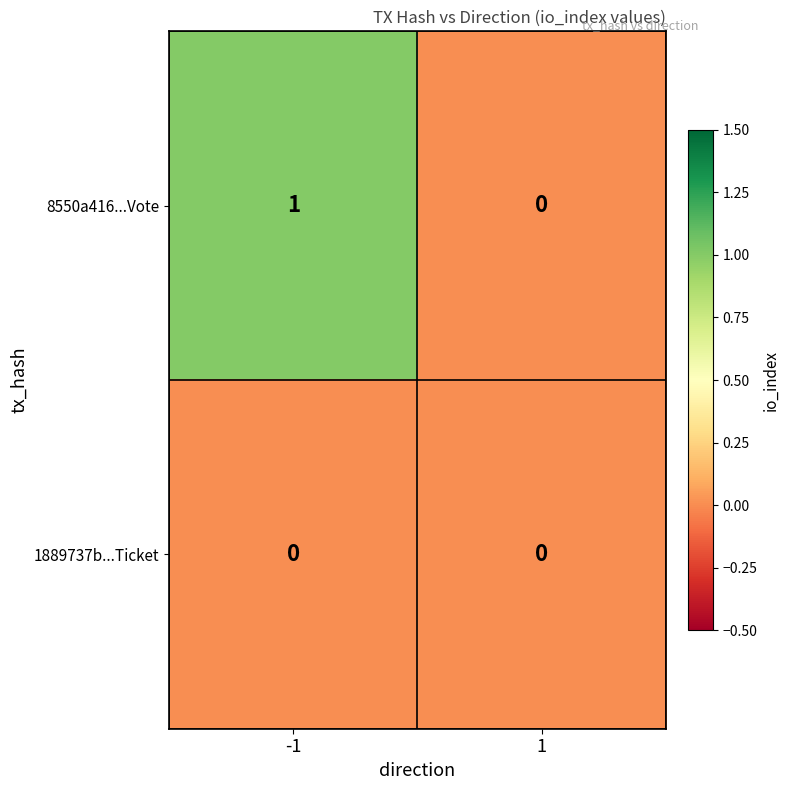

List the labels in order of 8550a416...Vote value, smallest first.

1, -1